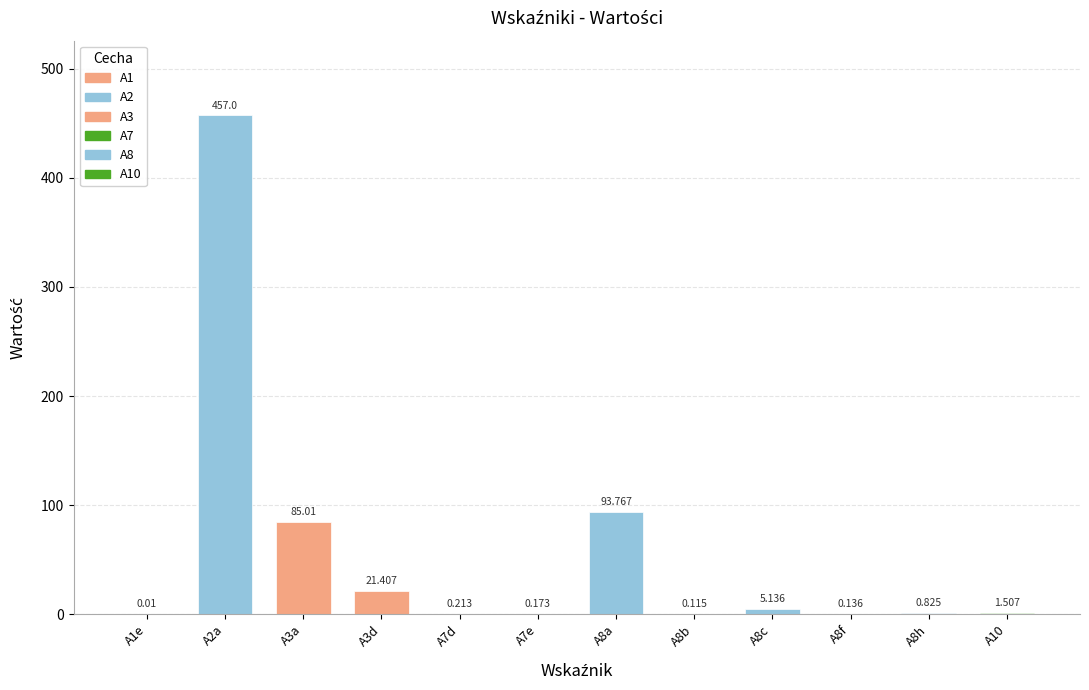

What is the difference between the second highest and minimum values?

93.8